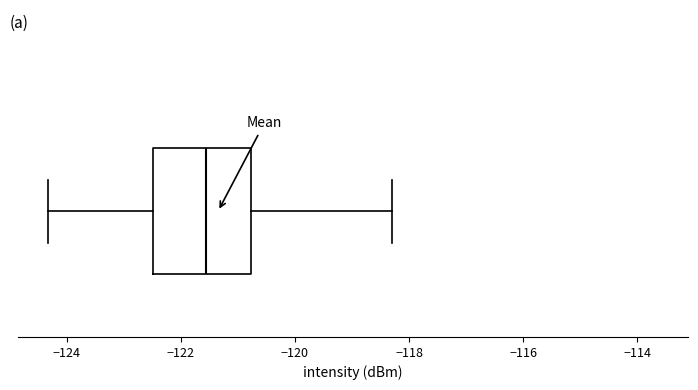

Where is the right edge of the box on the x-axis? The values are not printed on the chart, so give them approximately, as read against the axis.

-120.8